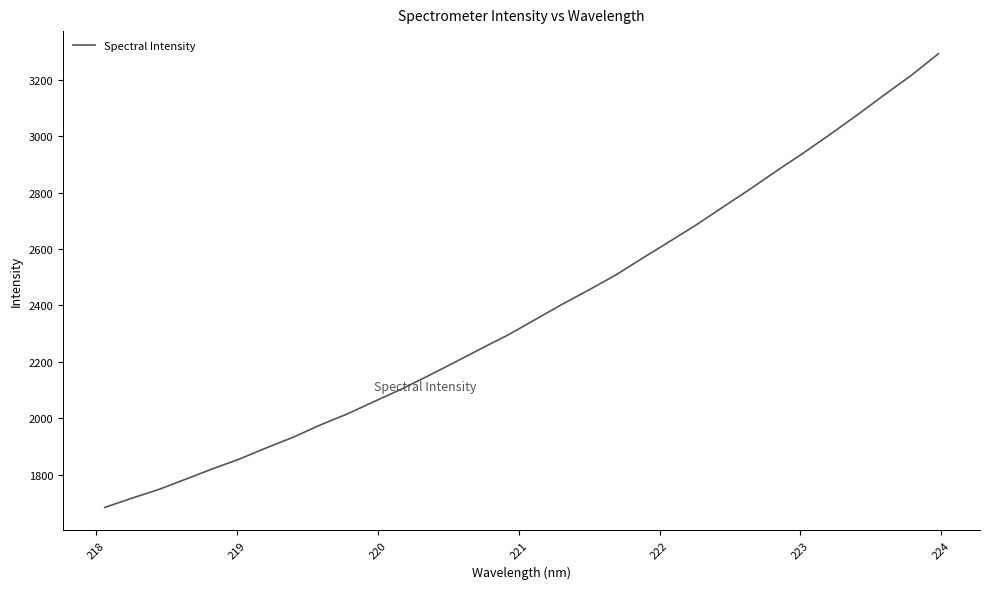

What is the greatest value displayed?

3293.4